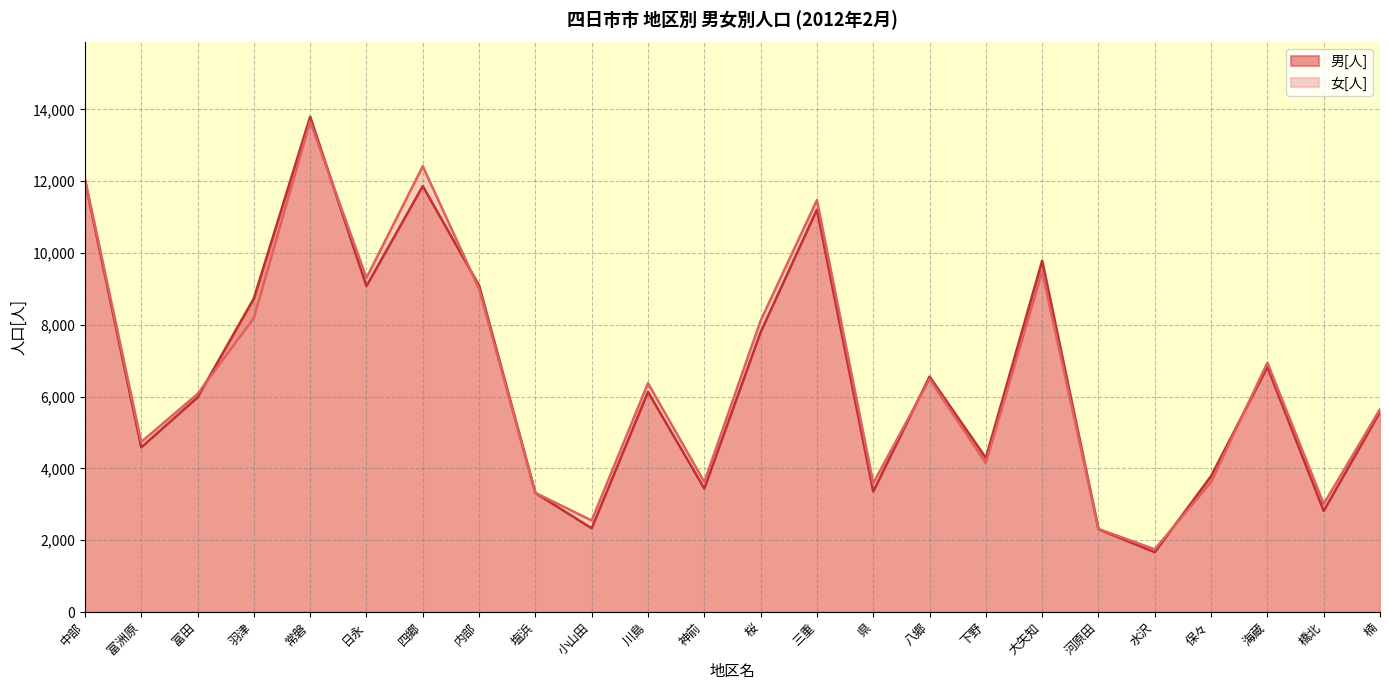

Does the chart display data point markers on the line(s)?

No